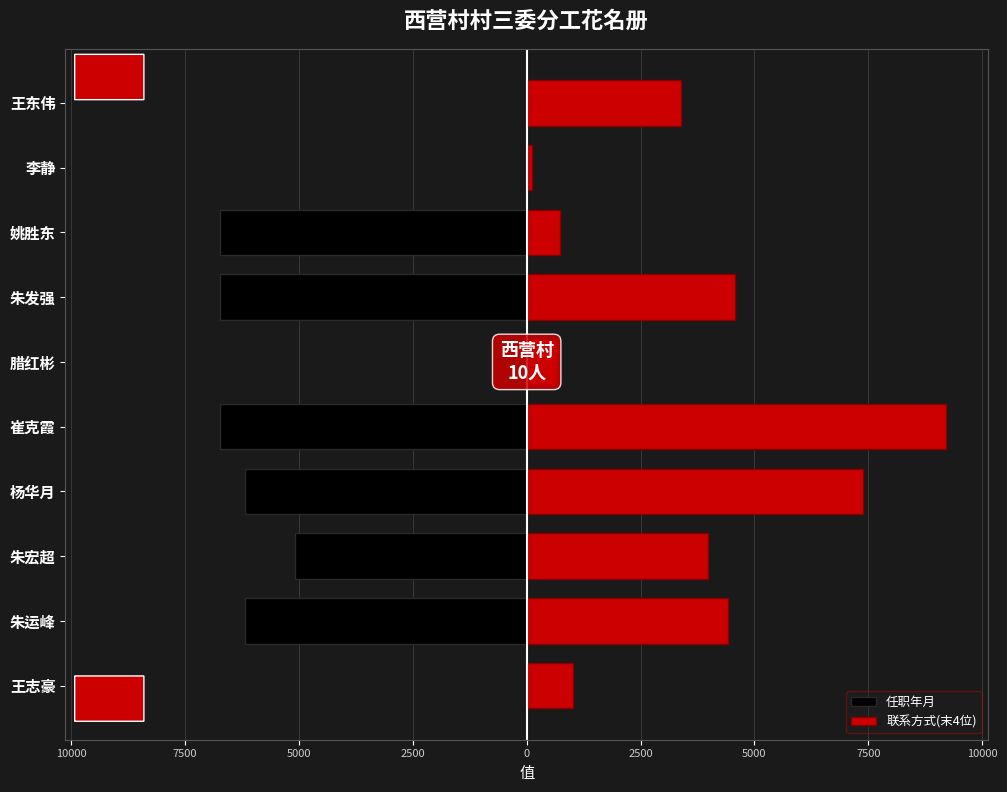

Reading left to right, list all the values displayed in this chart.

任职年月: -1	-6180	-5084	-6180	-6726	-1	-6726	-6726	-1	-1
联系方式(末4位): 1025	4420	3978	7383	9206	670	4567	738	123	3389